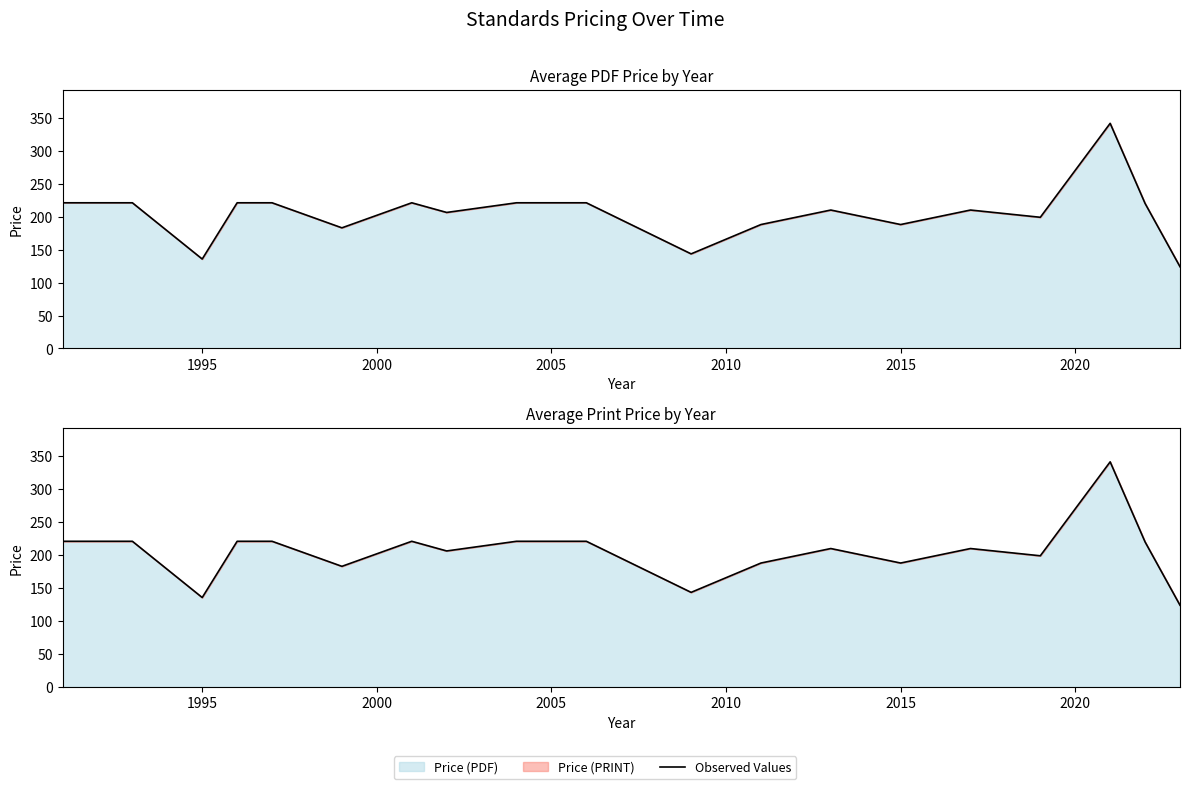

The chart shows a value of 394.9 at 2000. True or false?

False